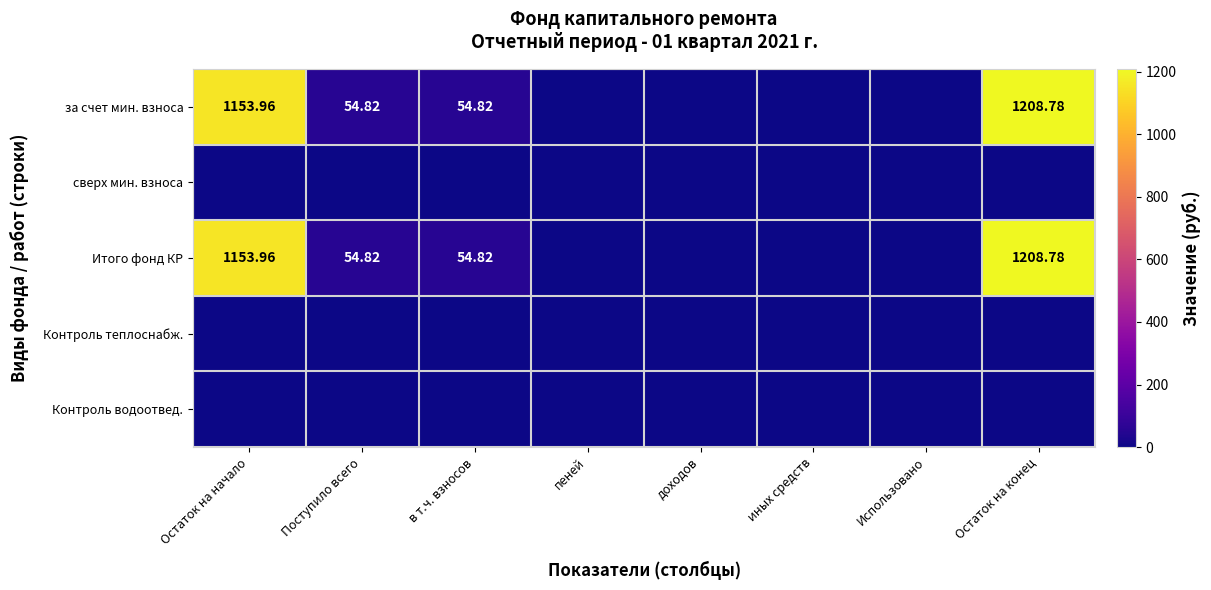

Which category has the lowest value across all series?

пеней